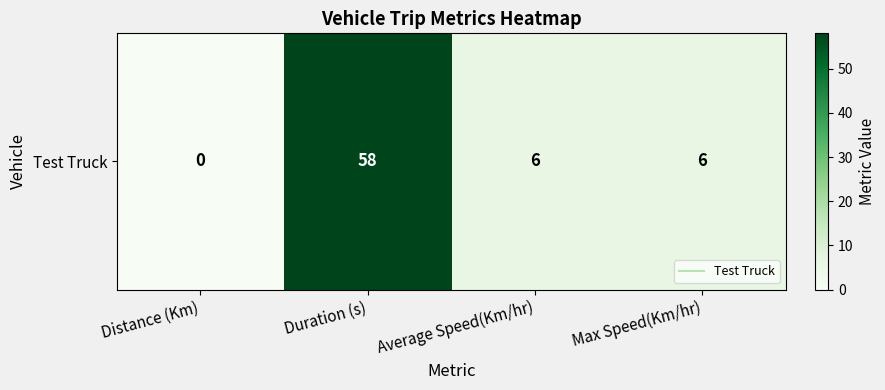

Which has a higher value, Duration (s) or Max Speed(Km/hr)?

Duration (s)